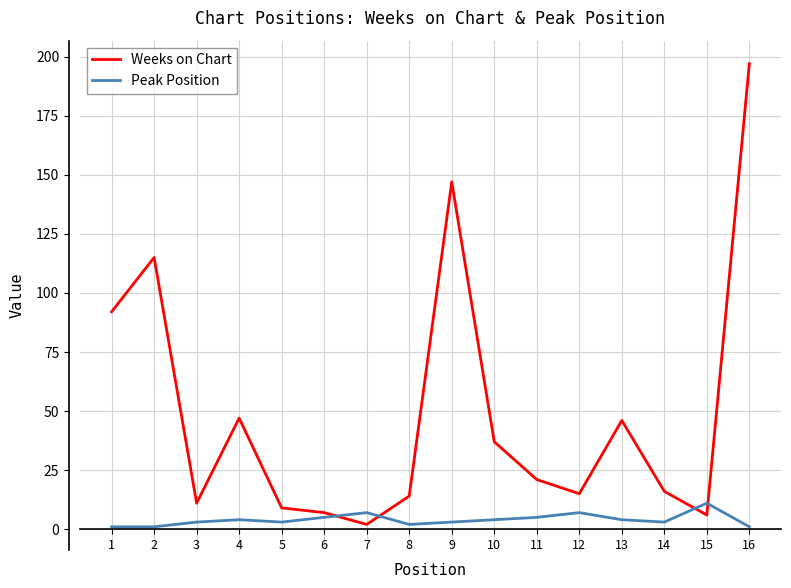

Is it true that Peak Position equals 4 at 13?

True